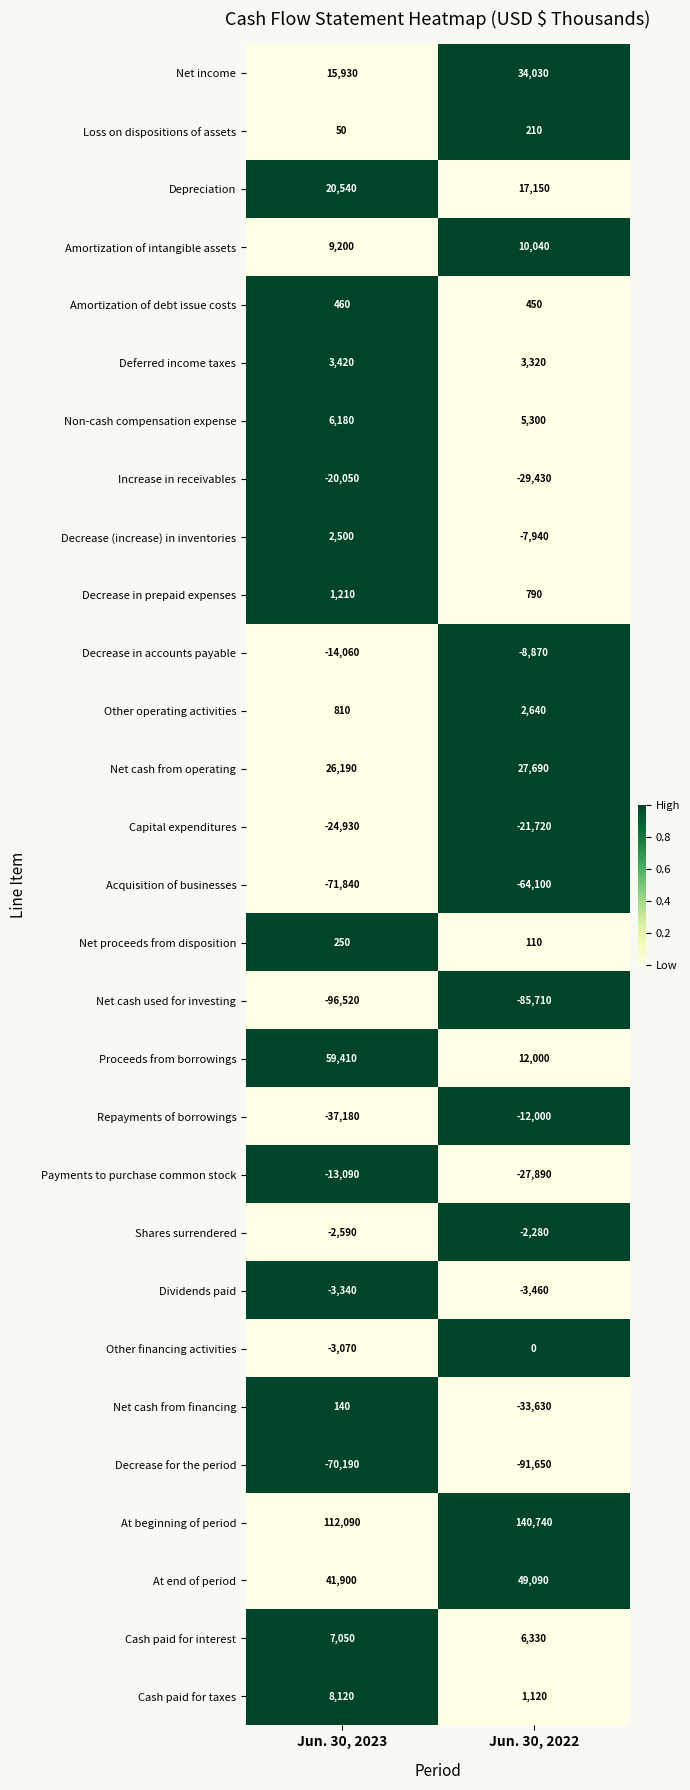

What value does the Net cash used for investing series have at Jun. 30, 2023, to the nearest 10?

-96520